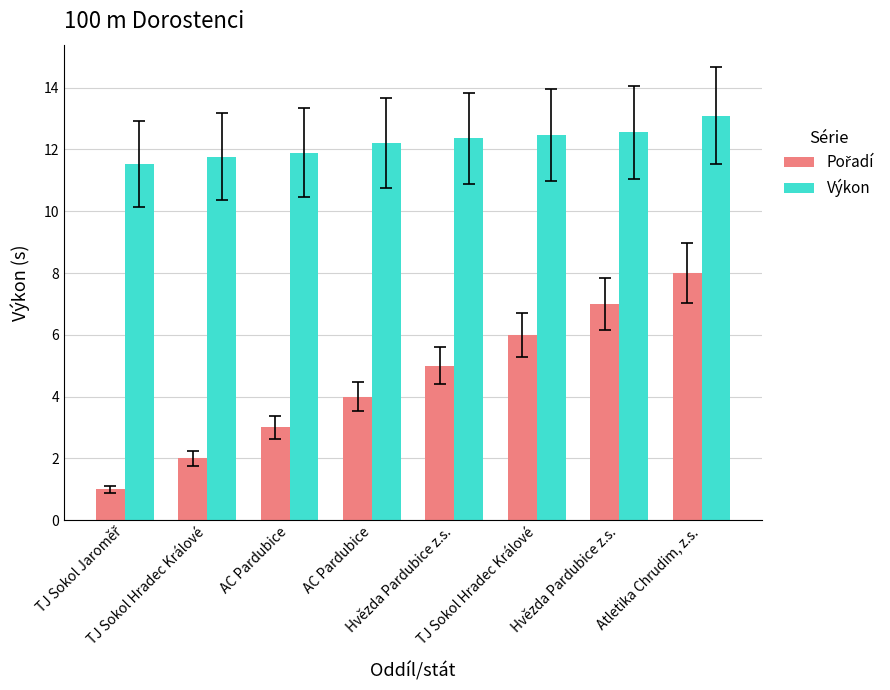

At which category is the sum across all series the highest?

Atletika Chrudim, z.s.